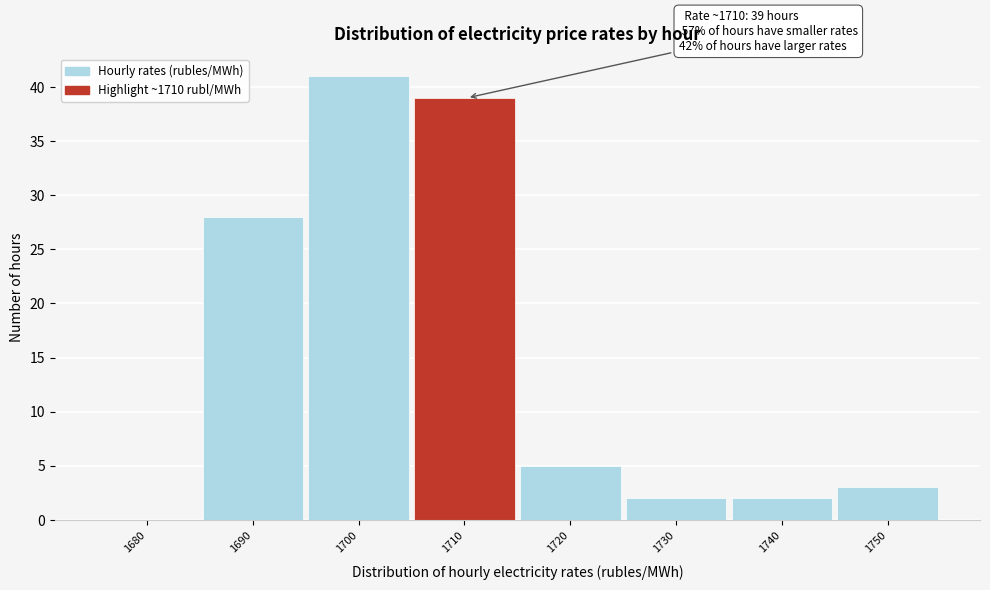

Reading right to left, transcribe all the data shown in this chart.

1750=3	1740=2	1730=2	1720=5	1710=39	1700=41	1690=28	1680=0